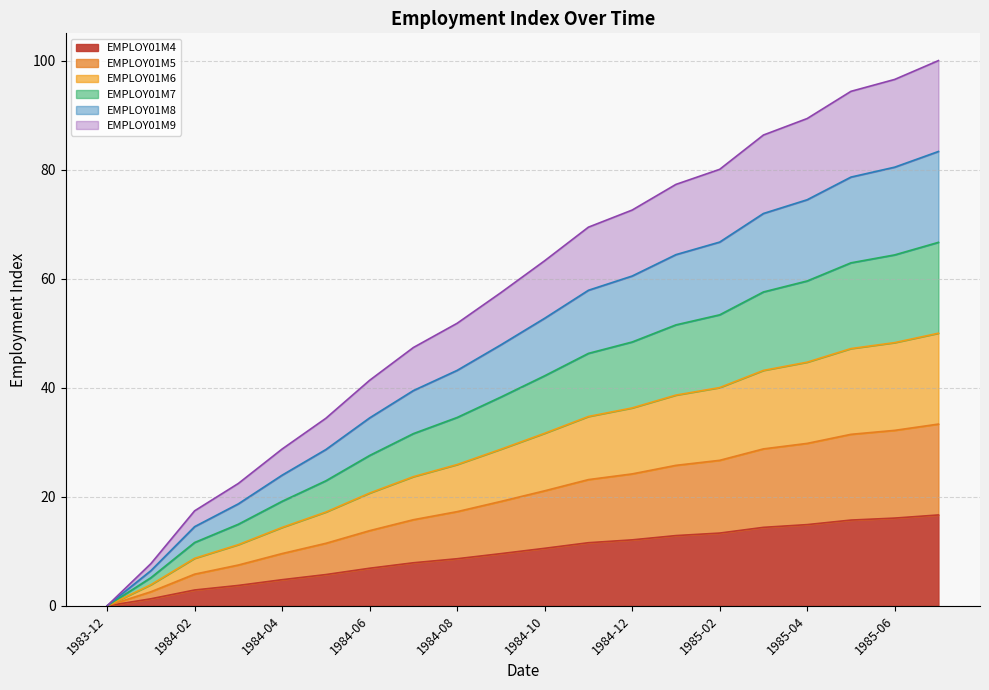

Which has a higher value, 1984-01 or 1983-12?

1984-01